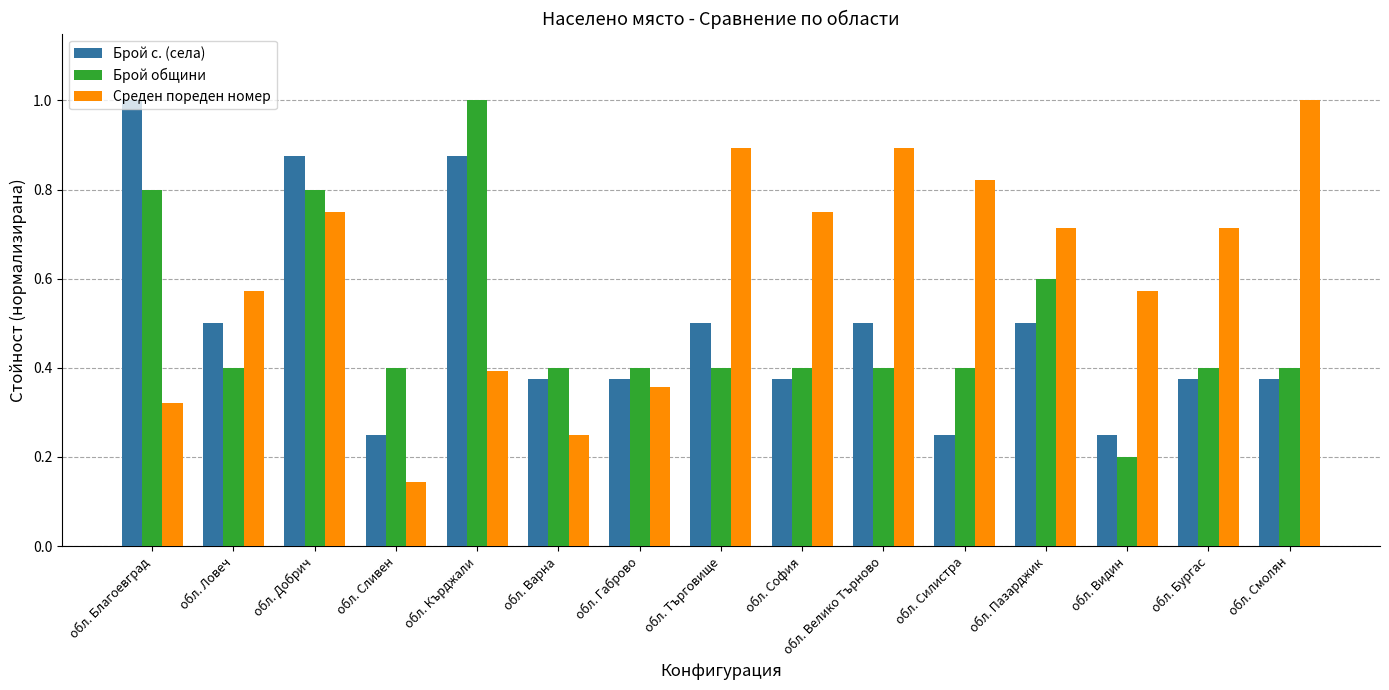

Is it true that Брой общини equals 0.6 at обл. Габрово?

False